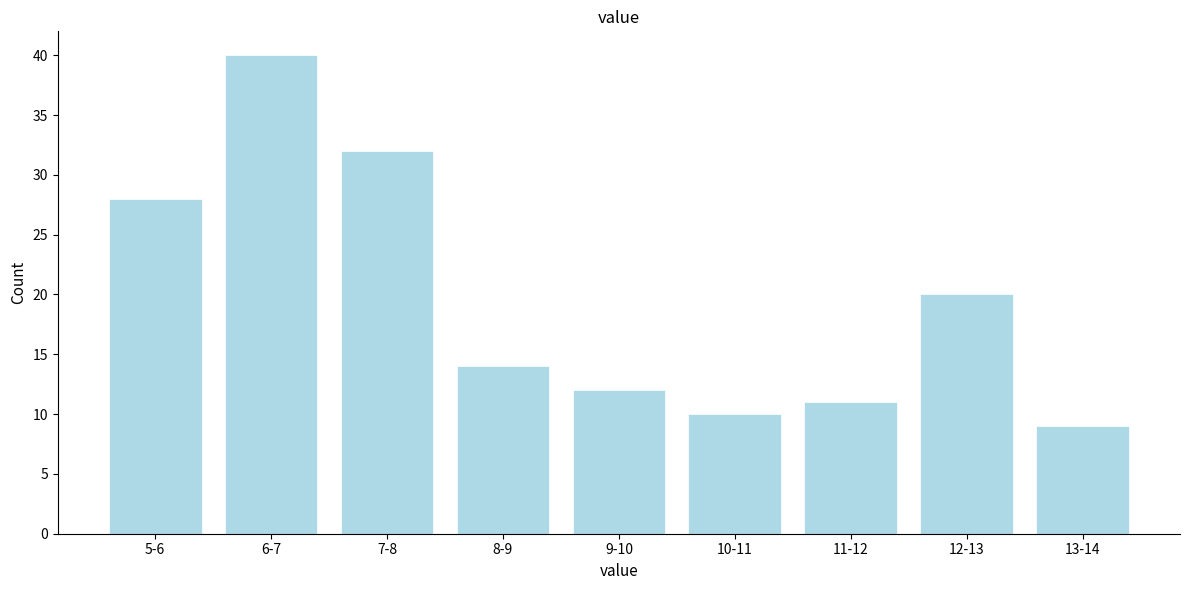

Reading left to right, what are all the values shown in this chart?

5-6=28	6-7=40	7-8=32	8-9=14	9-10=12	10-11=10	11-12=11	12-13=20	13-14=9